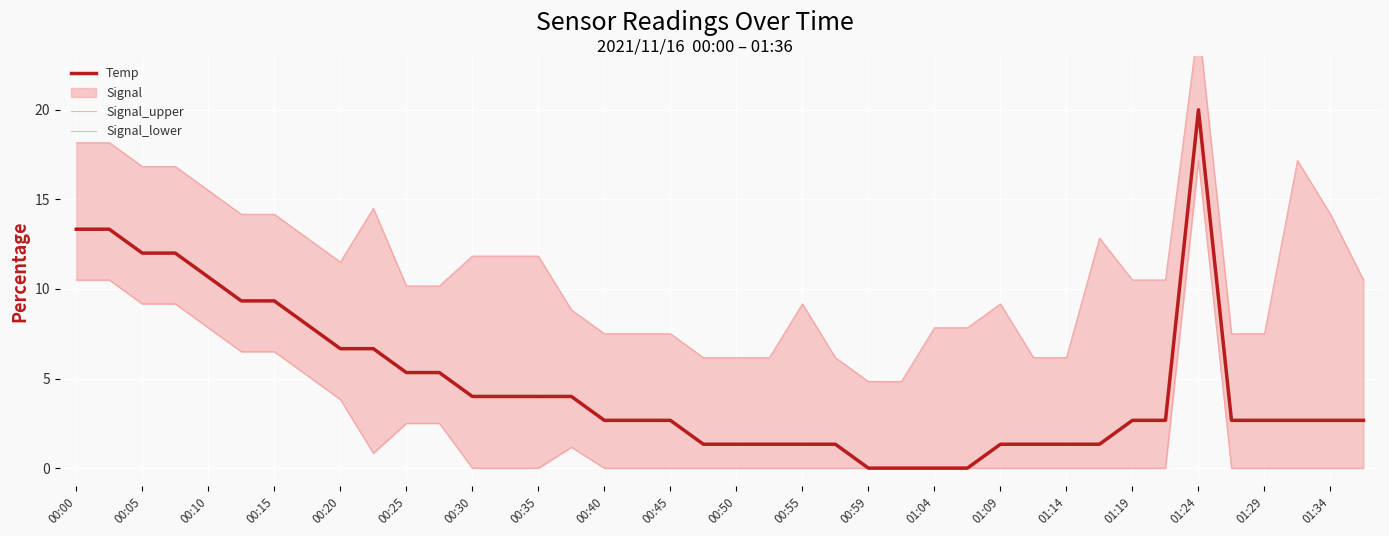

At which label does Temp first exceed 2?

00:00